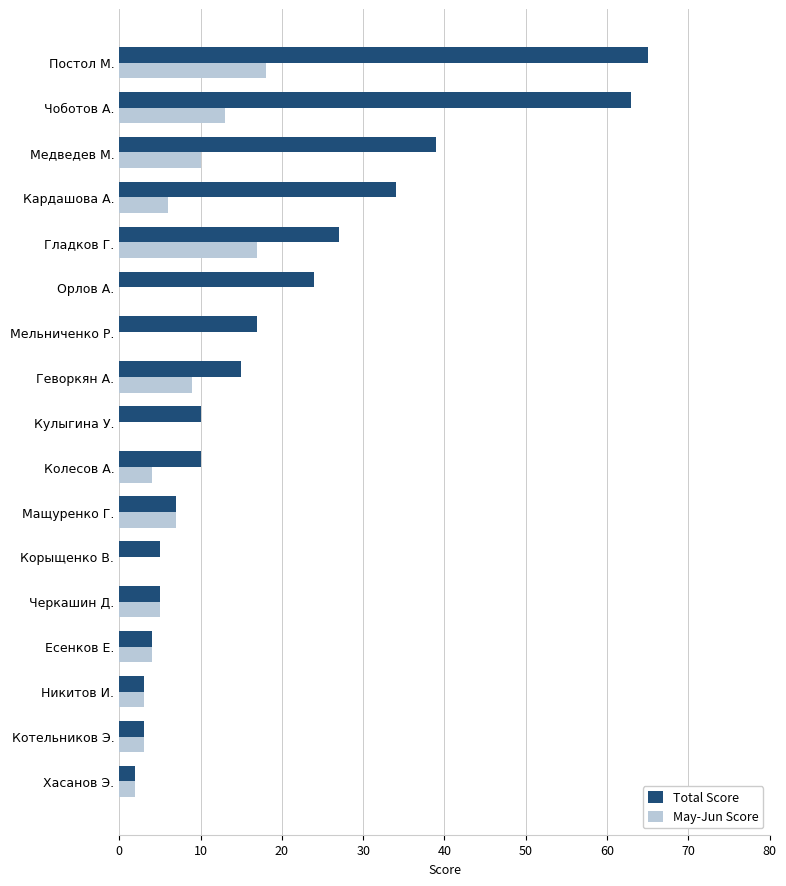

Between Котельников Э. and Колесов А., which series saw the biggest shift?

Total Score